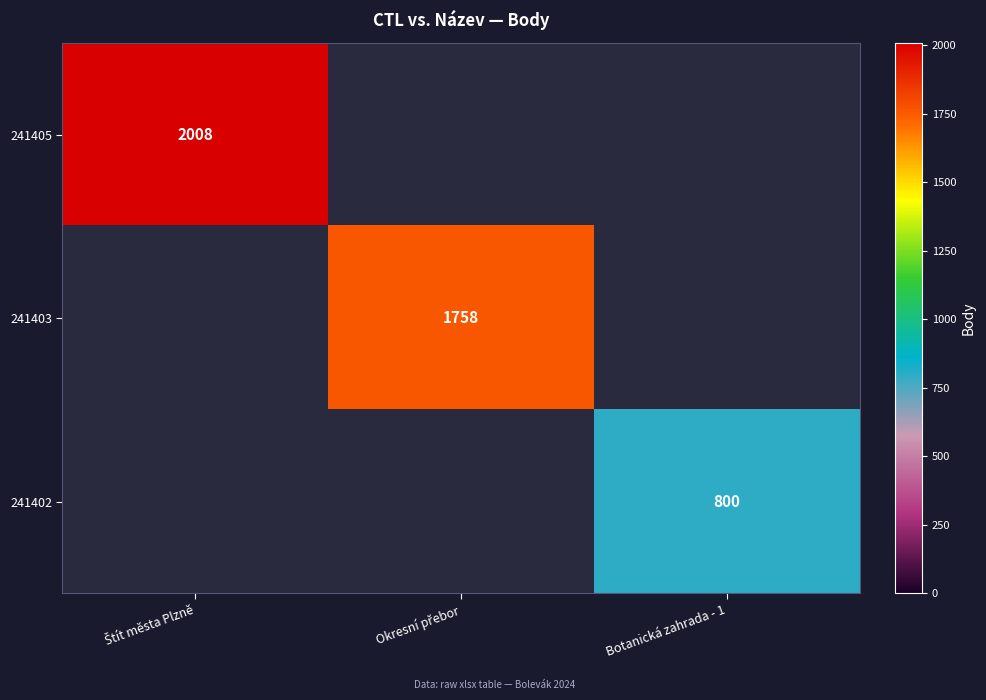

How many distinct data groups are displayed?

3